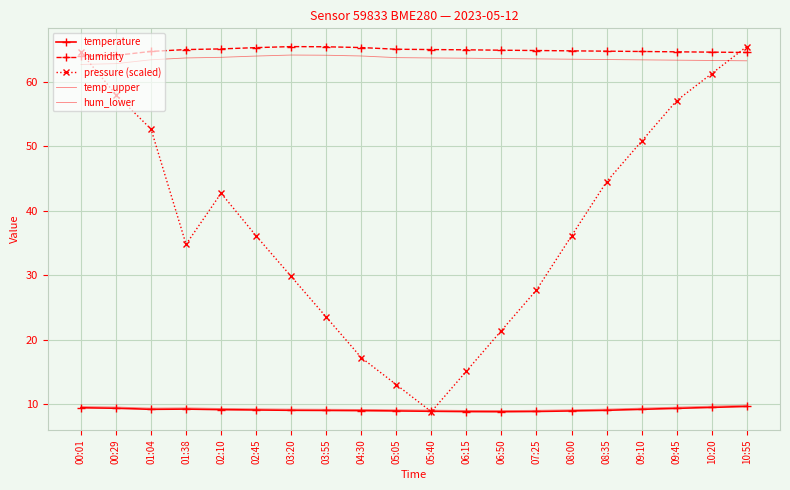

What is the value of the temperature point at the 18th from the left?

9.4